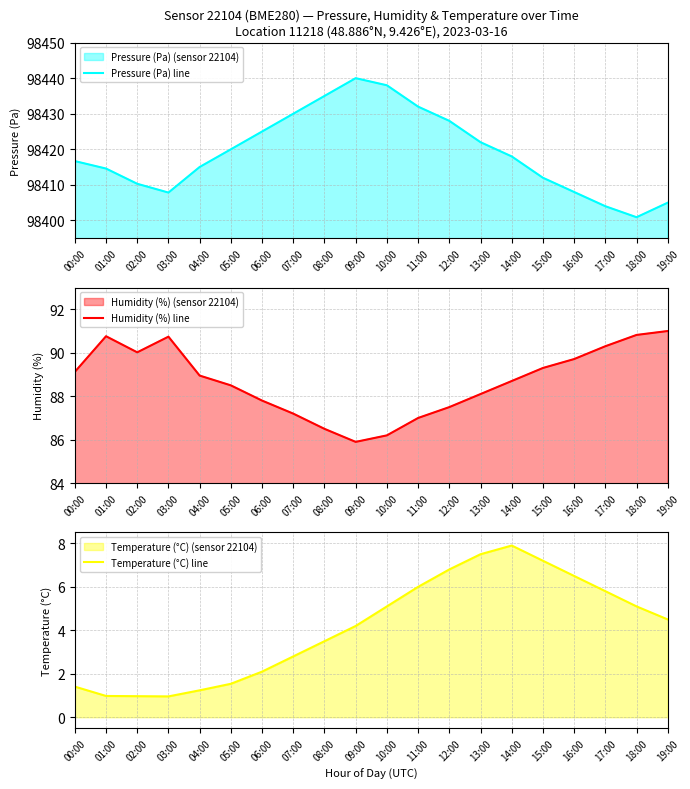

What is the difference between the highest and lowest values at 11:00?

98426.0